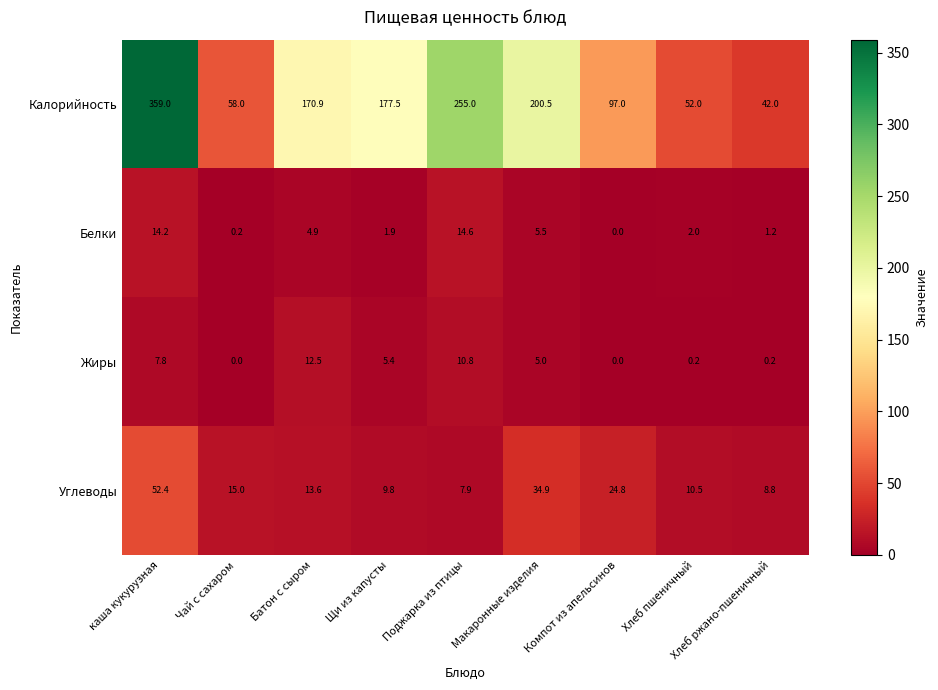

Where is Жиры nearest to the value 6?

Щи из капусты